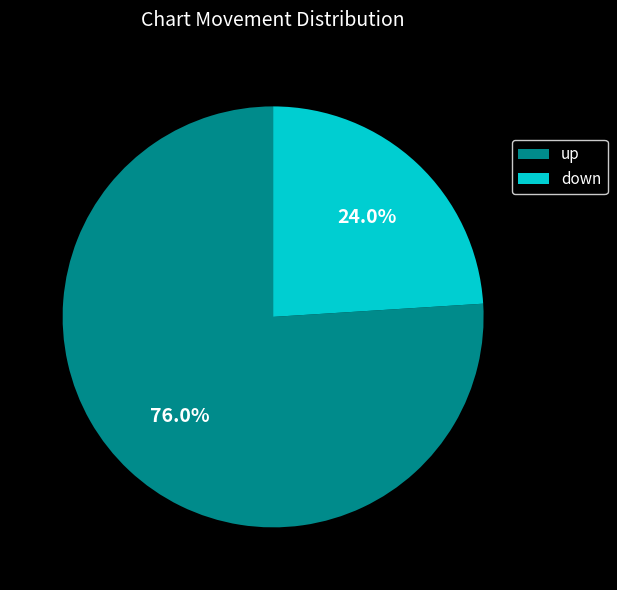

How many slices are in this pie chart?

2